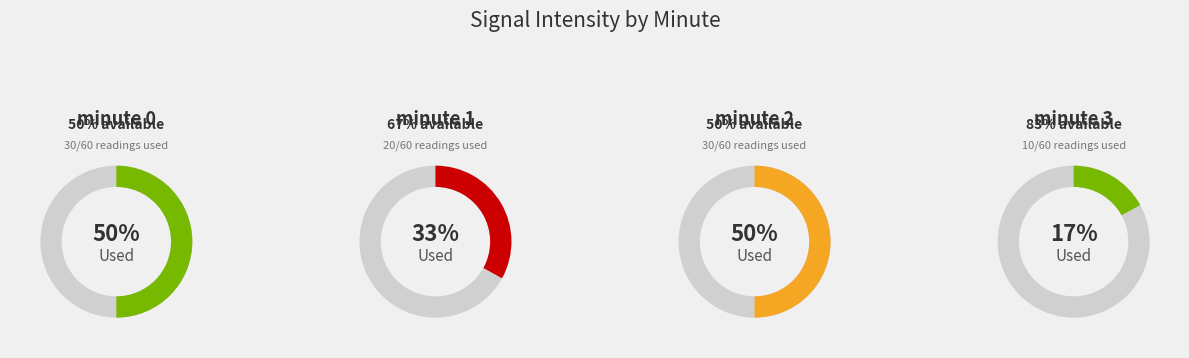

How many slices are in this pie chart?

2